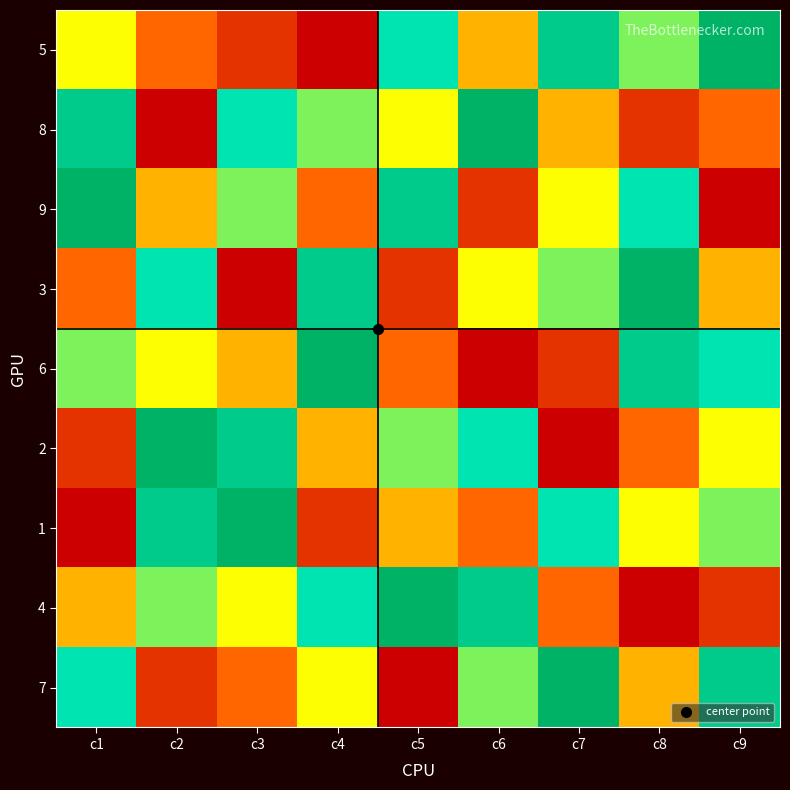

Rank the series at c6 from lowest to highest value.

6, 9, 1, 5, 3, 7, 2, 4, 8